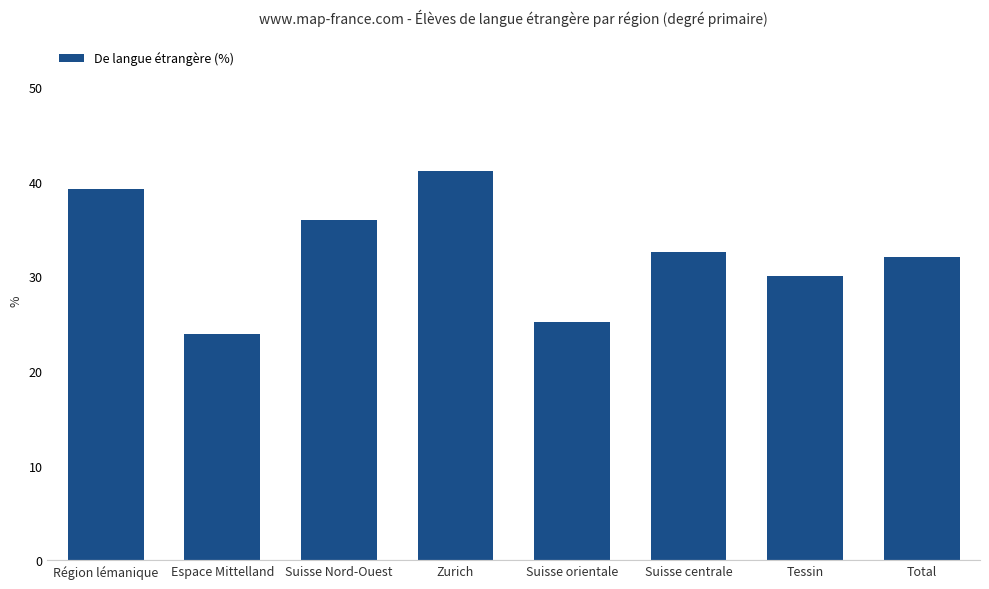

What is the approximate value at Suisse orientale?

25.2